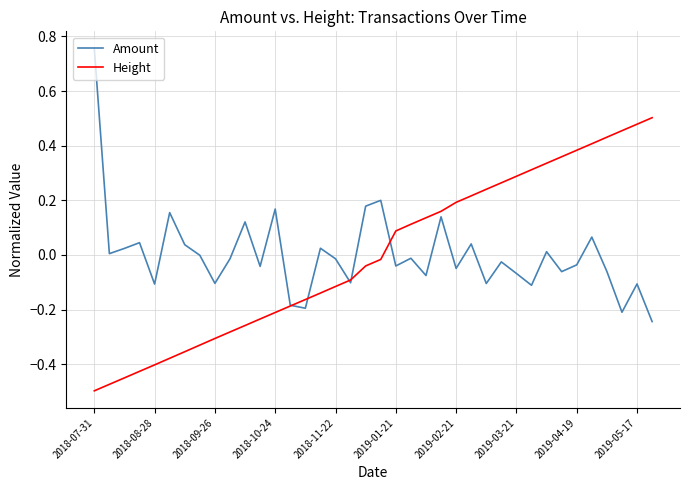

List the series in order of their peak value, lowest first.

Height, Amount